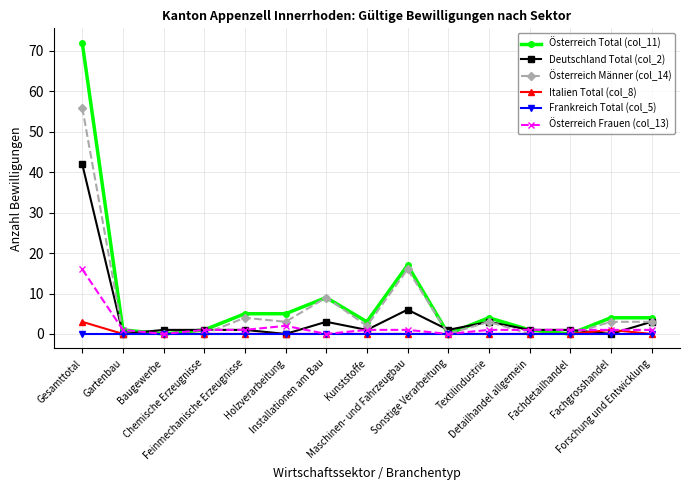

At how many categories does at least one series exceed 46?

1